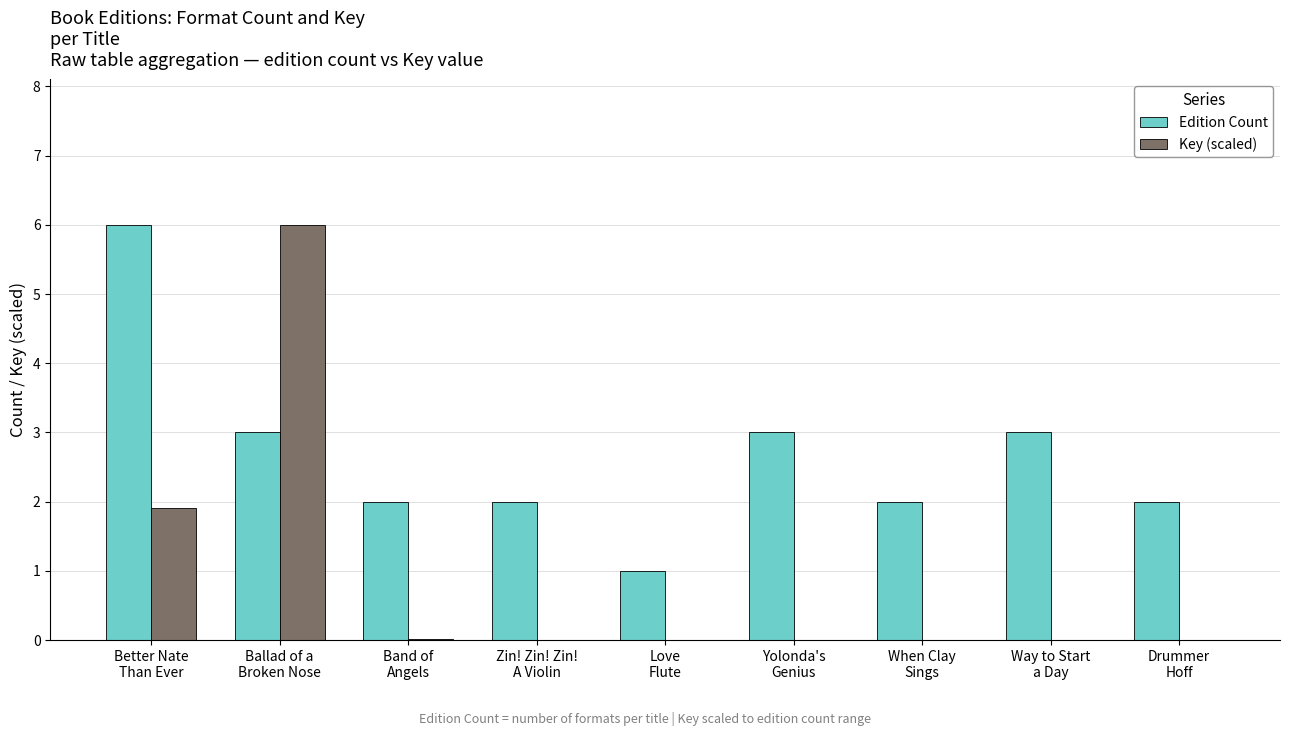

What is the sum of all Key (scaled) values?

7.9